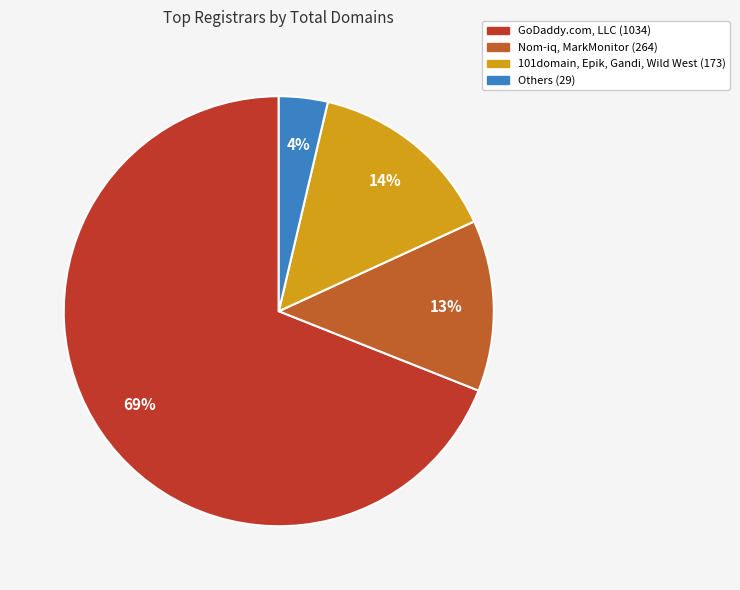

How many slices are in this pie chart?

4